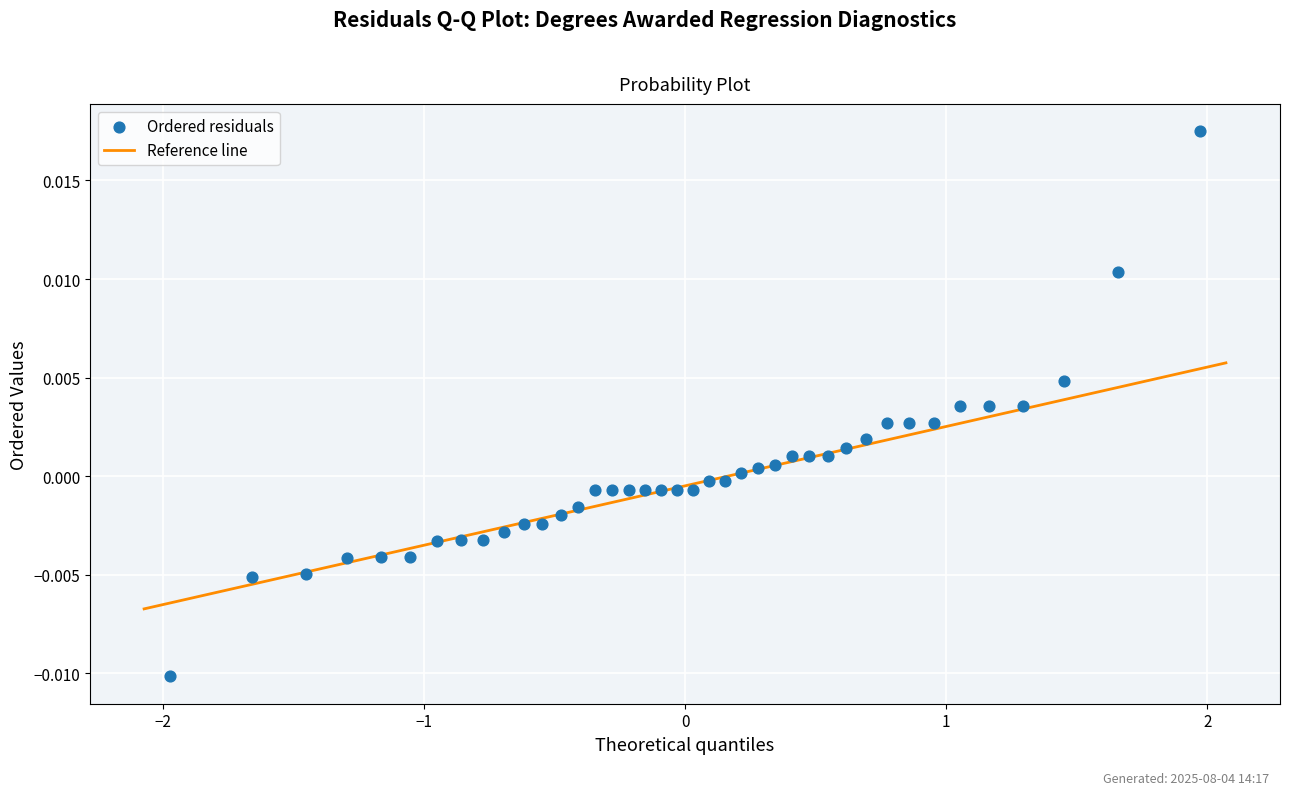

What is the range of X values (max minus min)?

3.9